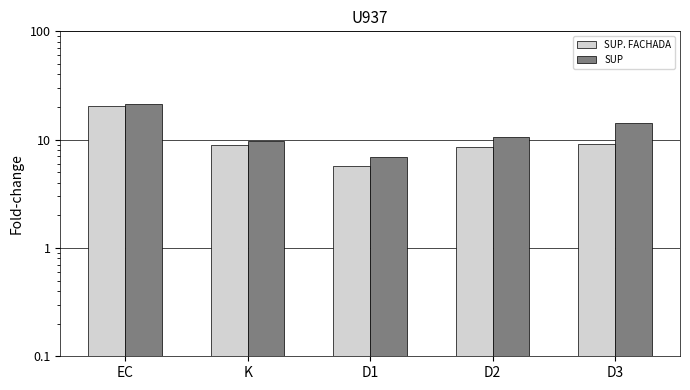

What is the difference between the maximum and minimum values in the SUP series?

14.4